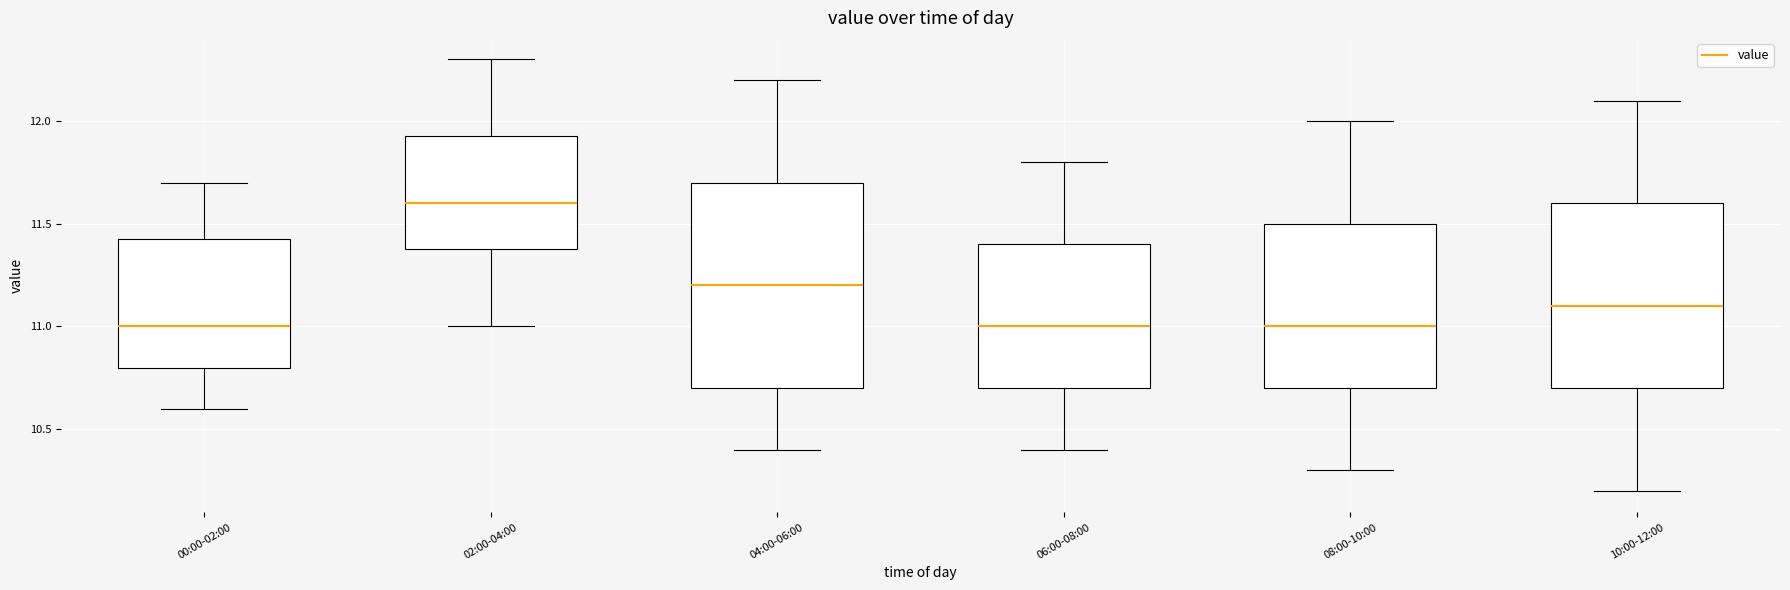

Reading left to right, transcribe this box plot: for each box, give where its median line is, the range the box spans, and where its two whiskers end, as read against the y-axis. The values are not printed on the chart, so give them approximately, as read against the axis.

00:00-02:00: median 11.00, box 10.80 to 11.45, whiskers 10.60 to 11.70
02:00-04:00: median 11.60, box 11.40 to 11.95, whiskers 11.00 to 12.30
04:00-06:00: median 11.20, box 10.70 to 11.70, whiskers 10.40 to 12.20
06:00-08:00: median 11.00, box 10.70 to 11.40, whiskers 10.40 to 11.80
08:00-10:00: median 11.00, box 10.70 to 11.50, whiskers 10.30 to 12.00
10:00-12:00: median 11.10, box 10.70 to 11.60, whiskers 10.20 to 12.10